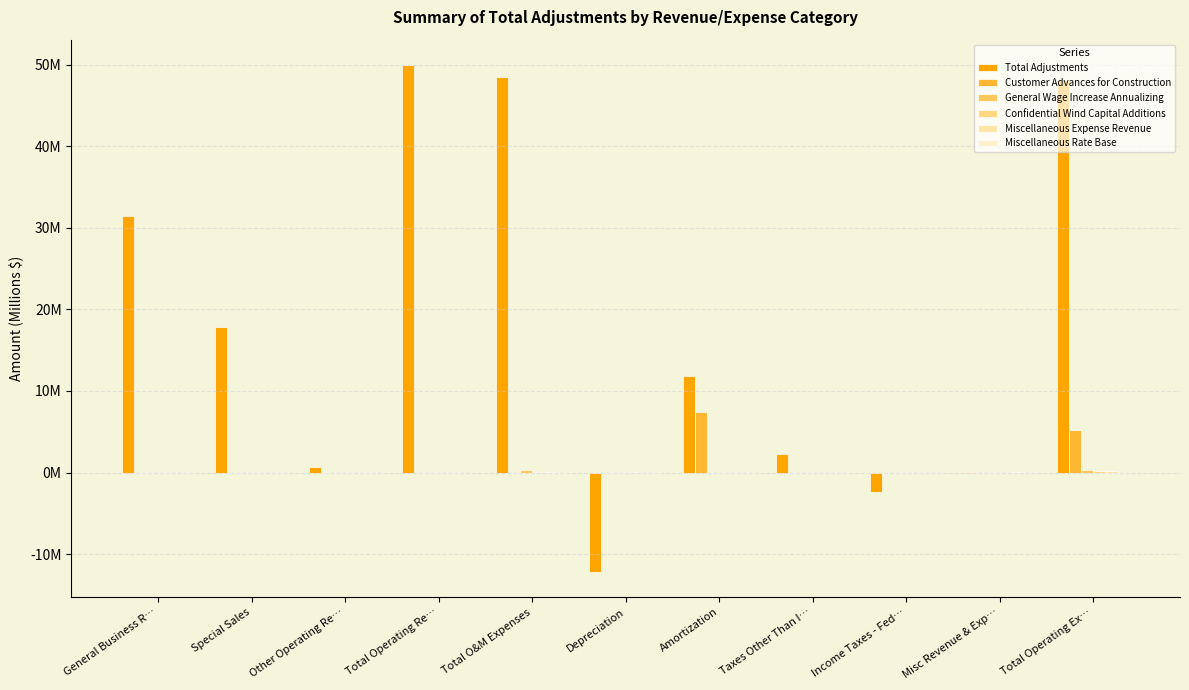

Does the chart contain stacked bars?

No